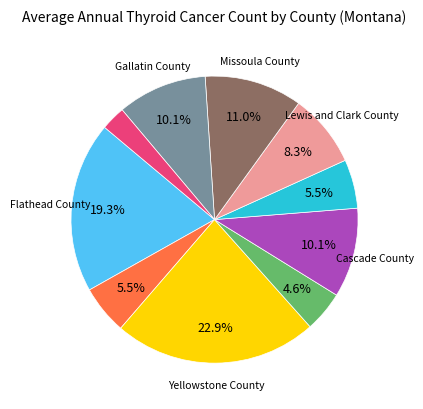

Is there a majority slice in this chart?

No